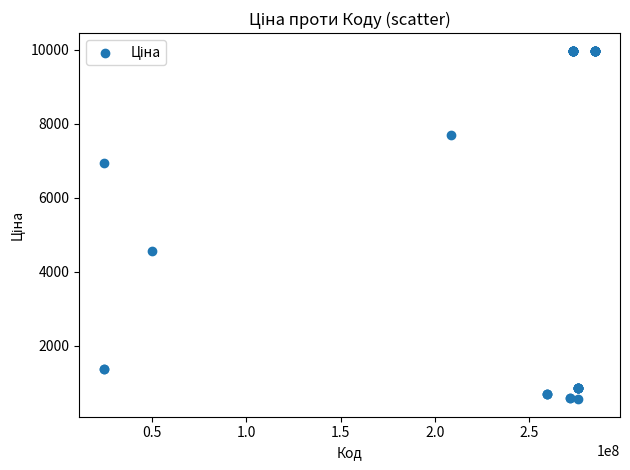

What Y value in the scatter plot is closest to 5263?

4561.9